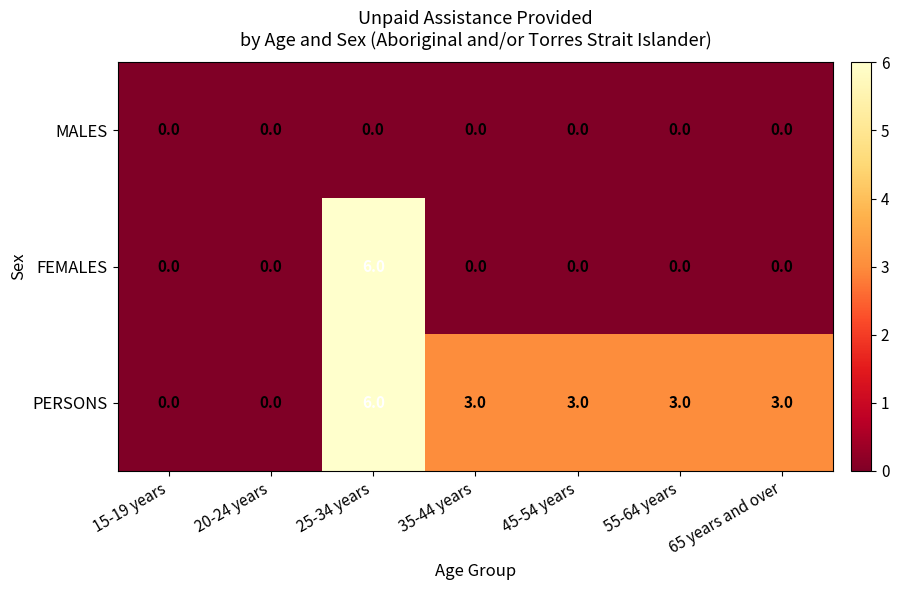

What is the spread (max minus min) of values at 45-54 years?

3